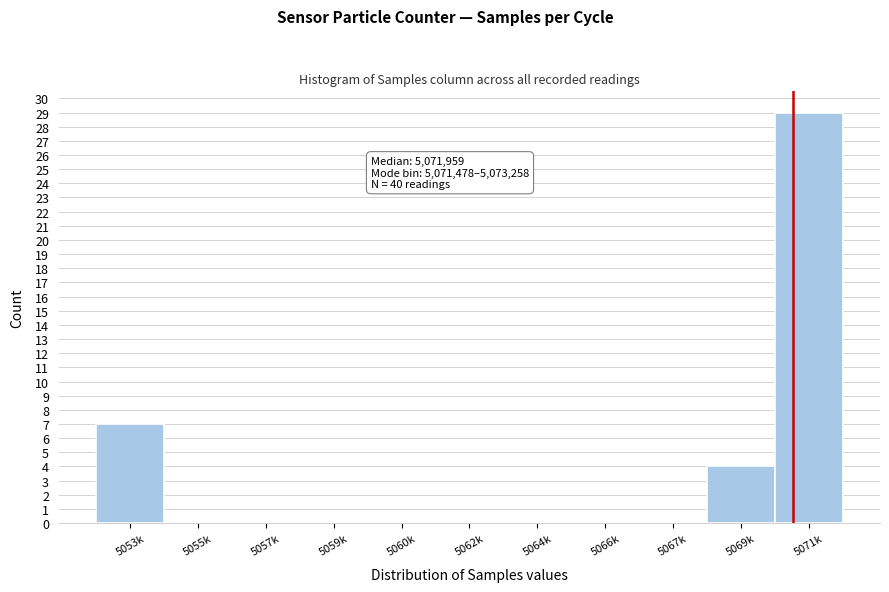

Reading right to left, list all the values displayed in this chart.

5071k=29	5069k=4	5067k=0	5066k=0	5064k=0	5062k=0	5060k=0	5059k=0	5057k=0	5055k=0	5053k=7